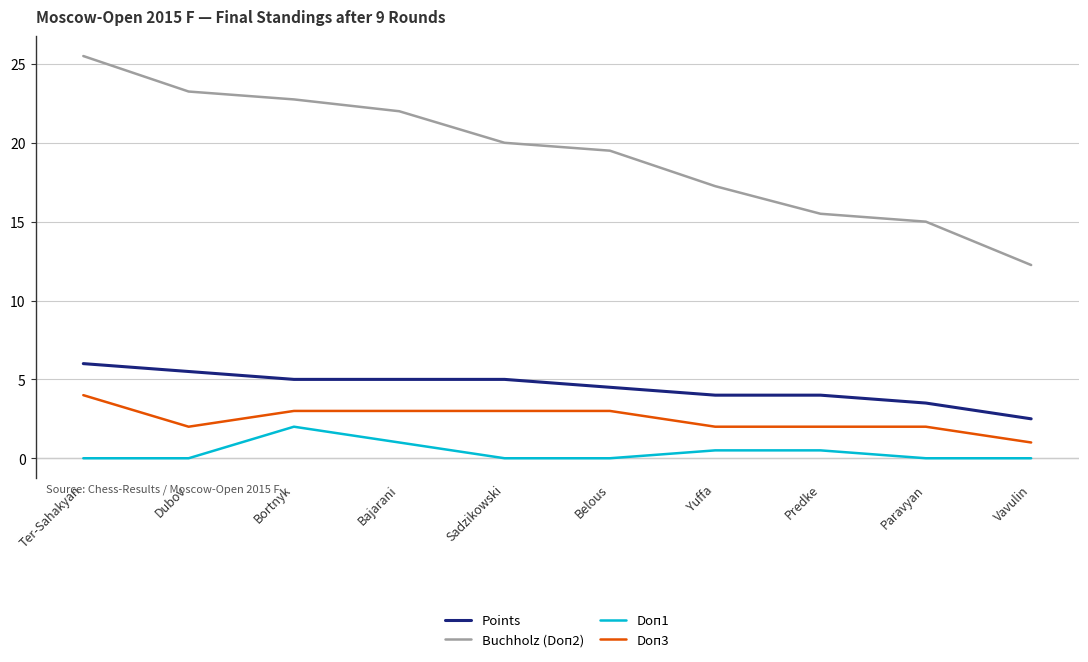

The value of Buchholz (Doп2) at Belous is 31.9. True or false?

False